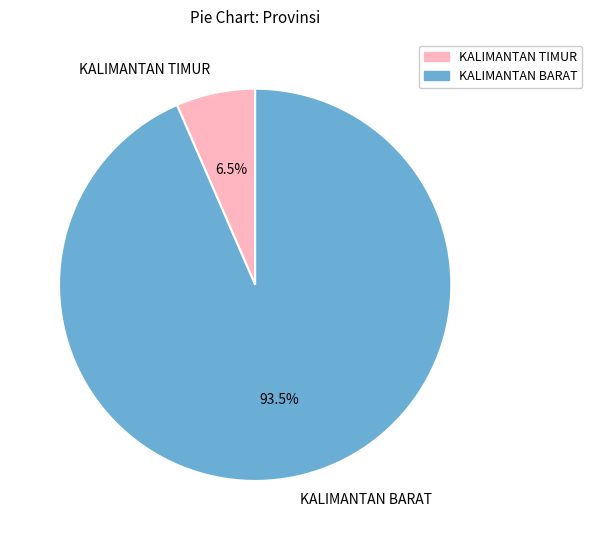

Which has a higher value, KALIMANTAN TIMUR or KALIMANTAN BARAT?

KALIMANTAN BARAT